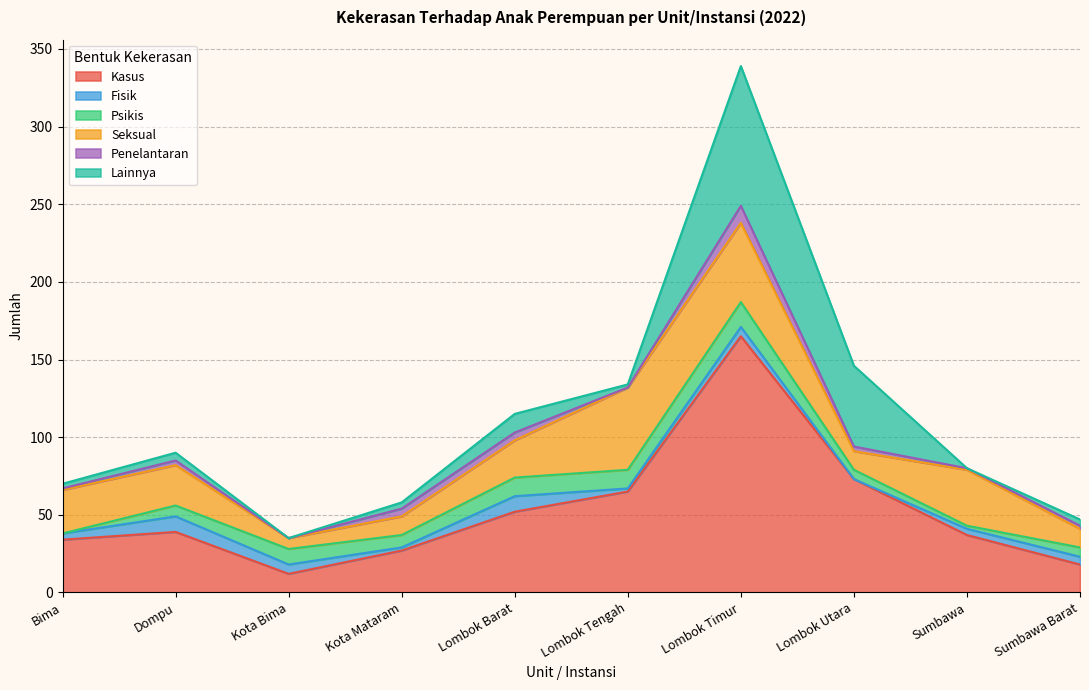

What is the label of the 5th point from the right?

Lombok Tengah